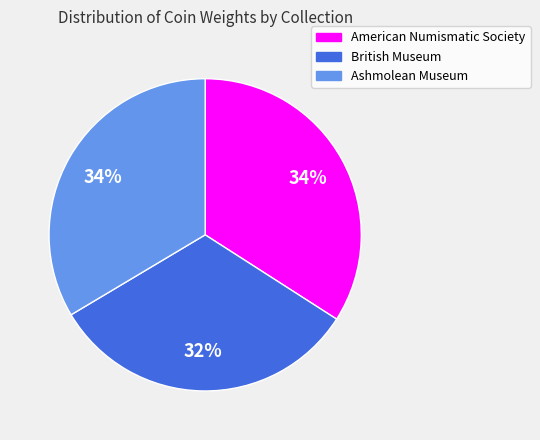

What is the ratio of the value at American Numismatic Society to the value at Ashmolean Museum?

1.0